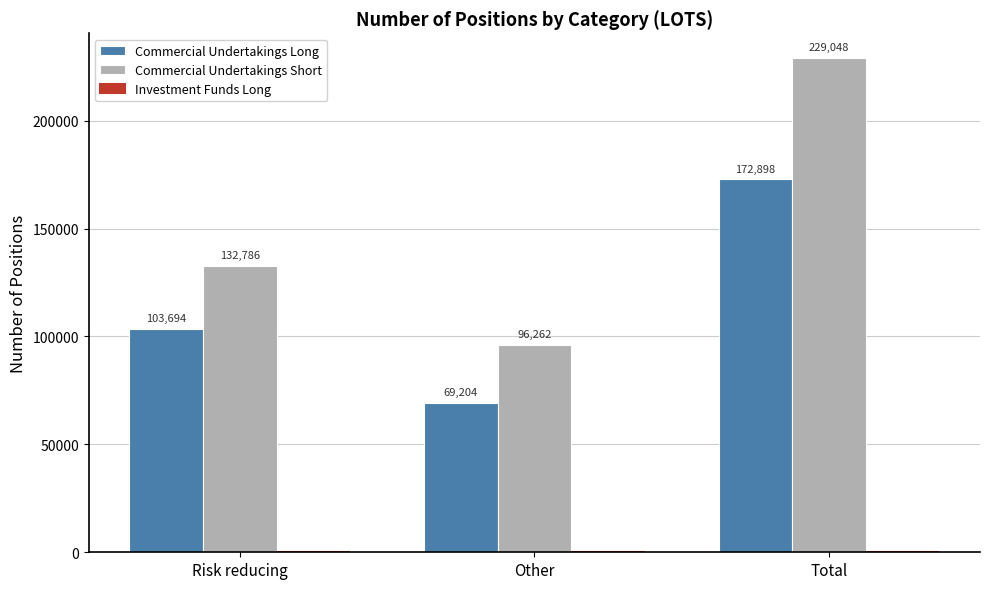

Which series changed the most between Risk reducing and Other?

Commercial Undertakings Short